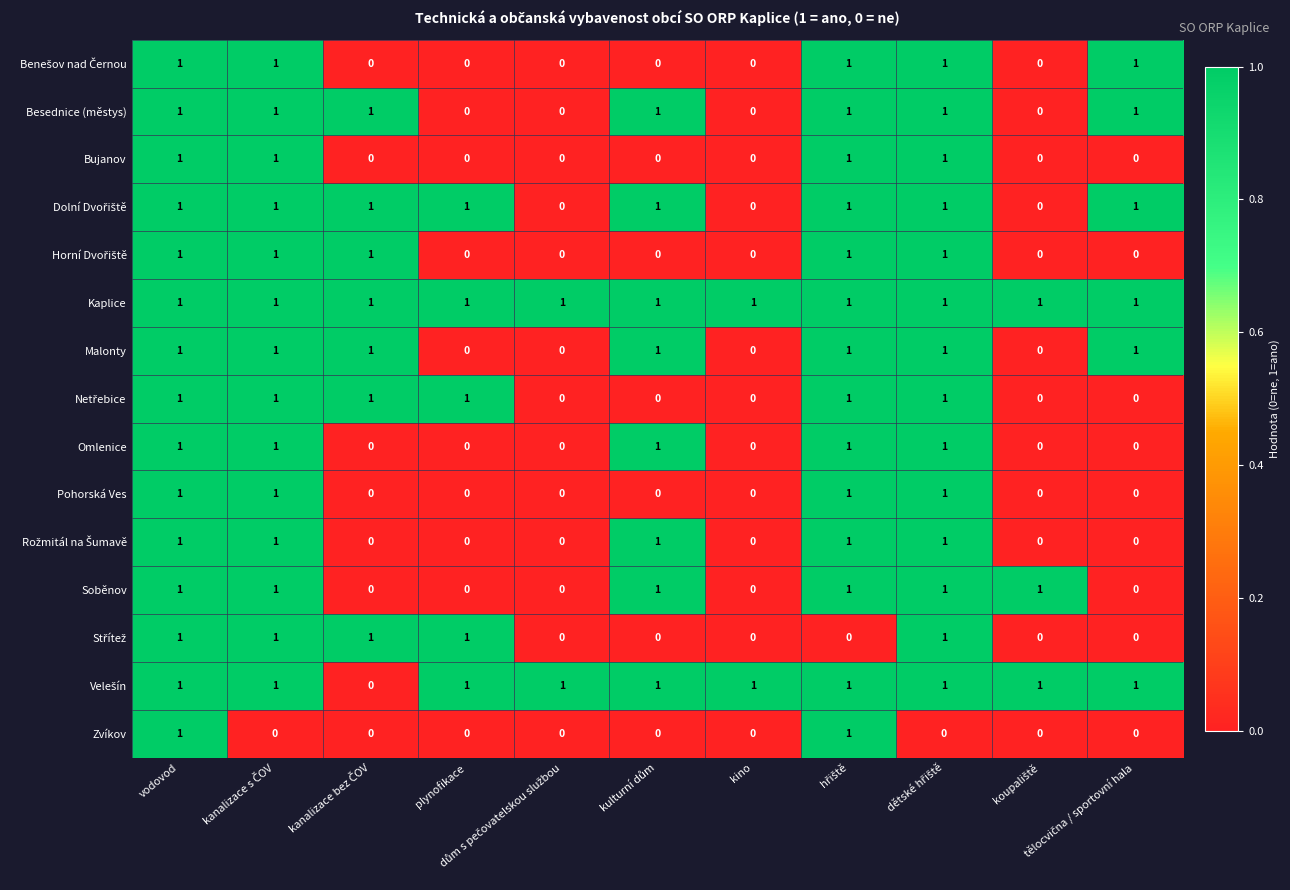

What is the sum of all Omlenice values?

5